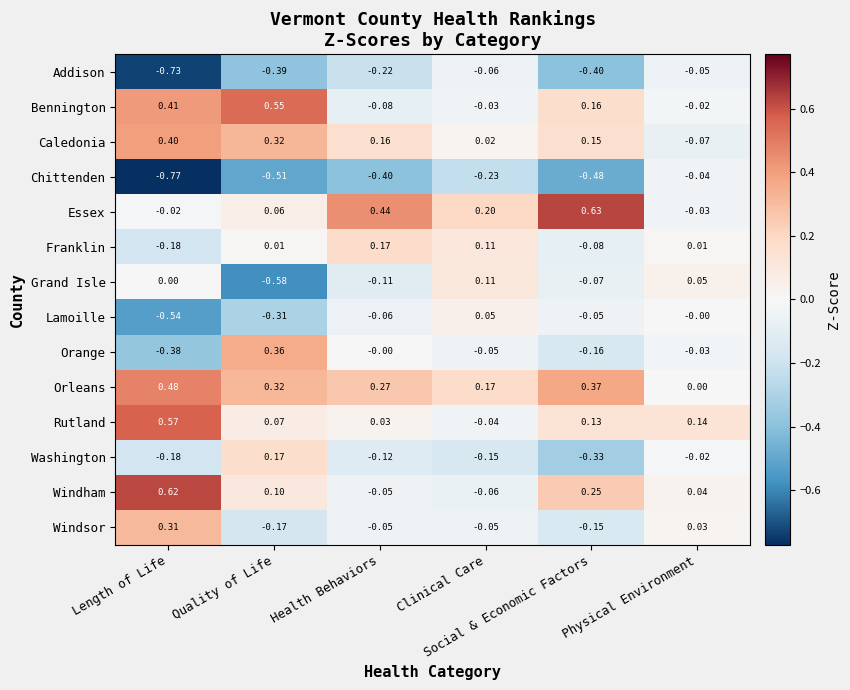

Which series has the widest spread of values?

Orange